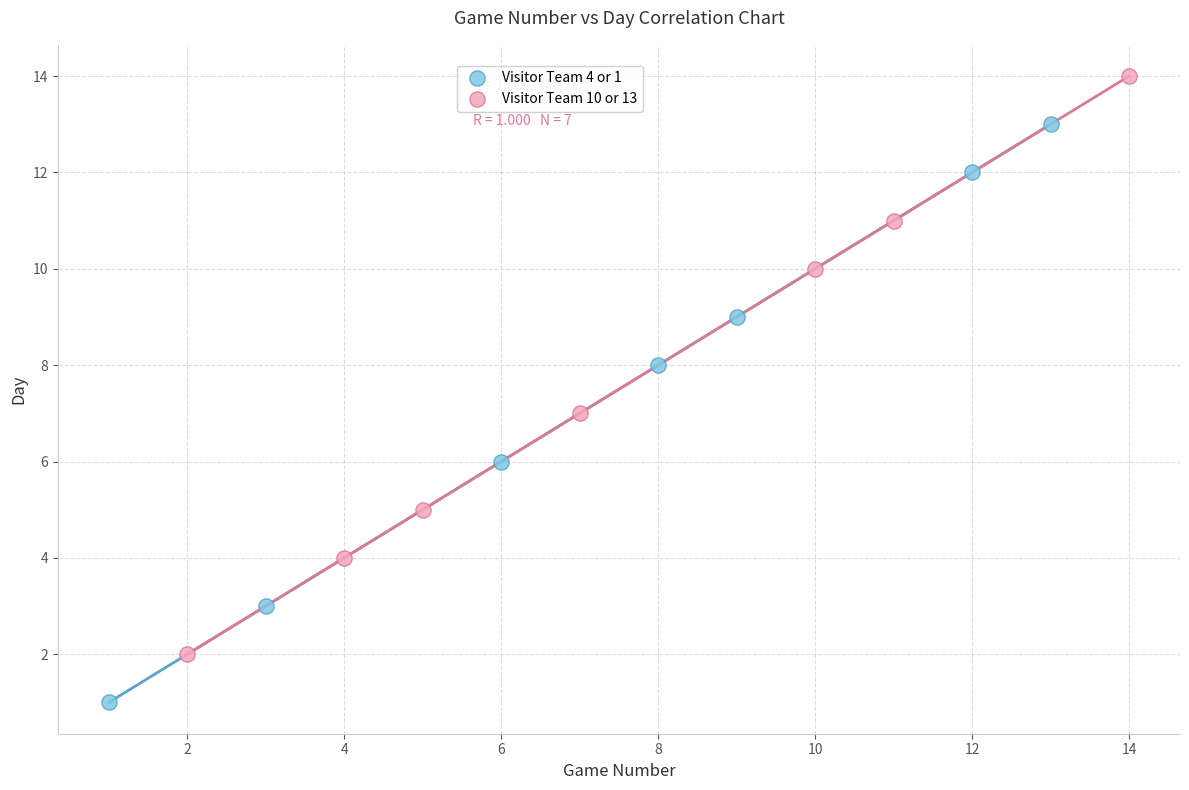

Which series reaches the minimum Y coordinate?

Visitor Team 4 or 1